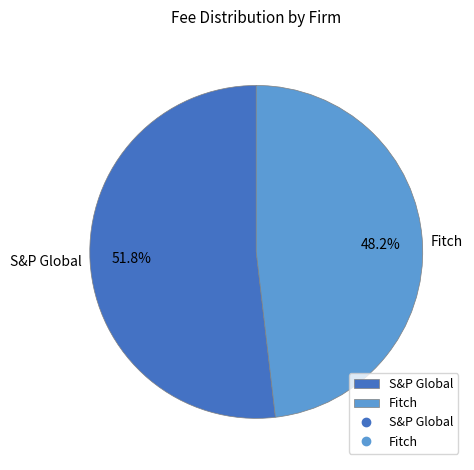

How many segments does this pie chart have?

2